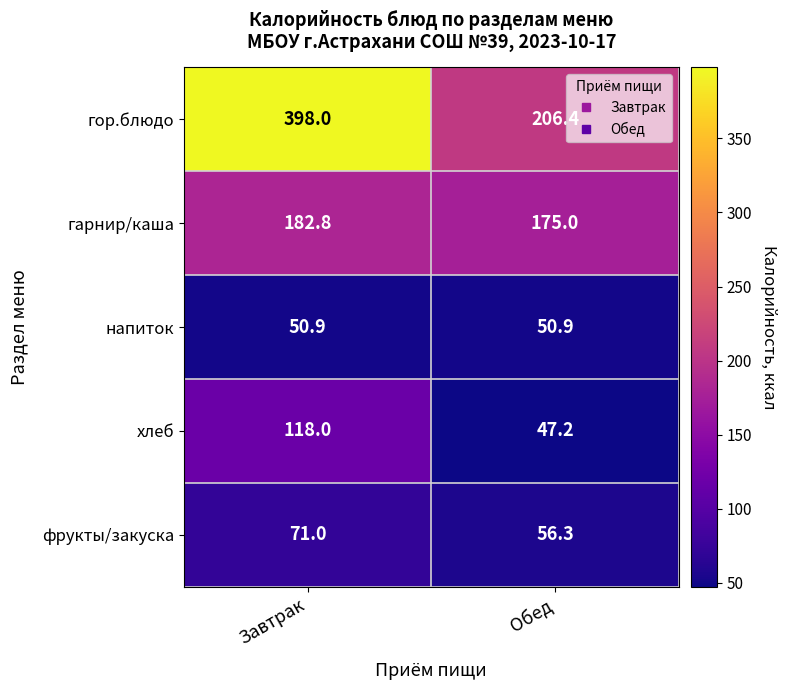

Which series has the largest total across all categories?

гор.блюдо